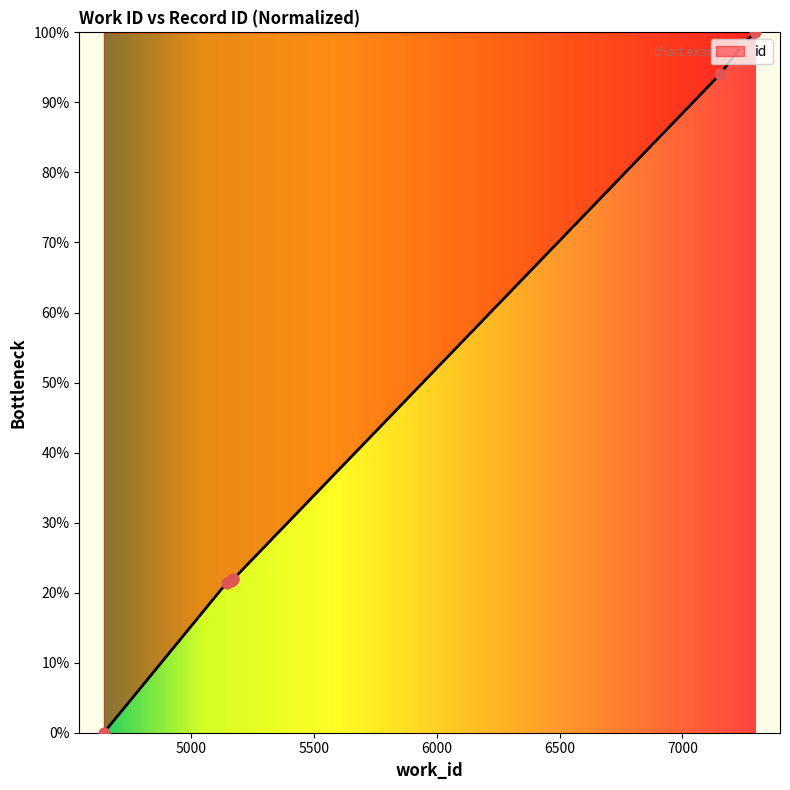

What is the change in value from 4645 to 5171?

+21.9